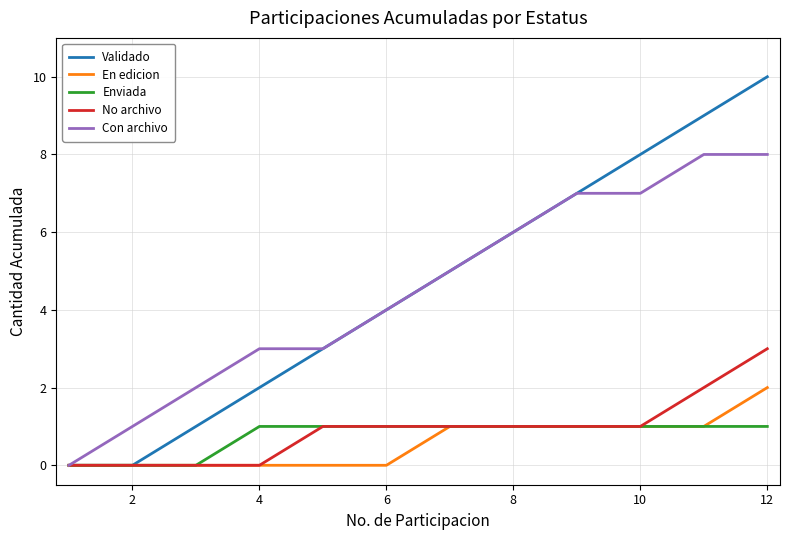

Which series has the widest spread of values?

Validado